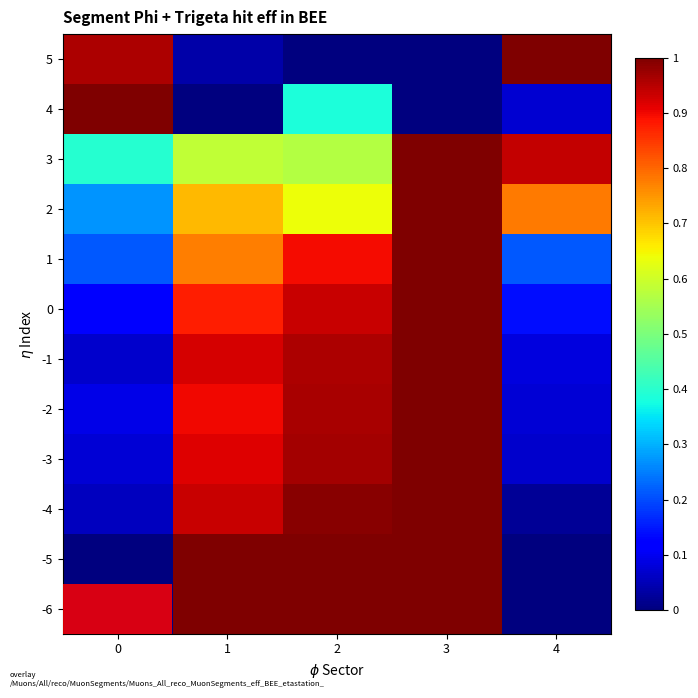

At 2, list the series in order from smallest to largest.

5, 4, 3, 2, 1, 0, -1, -2, -3, -4, -5, -6